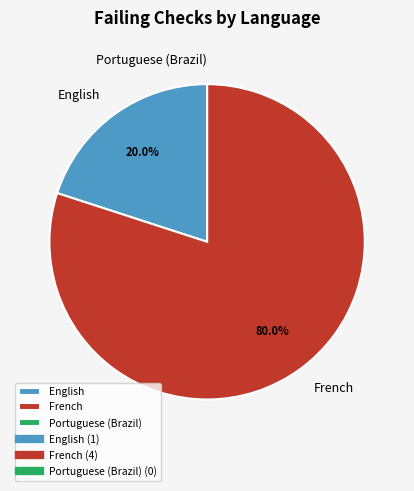

Does English account for over 50% of the chart?

No